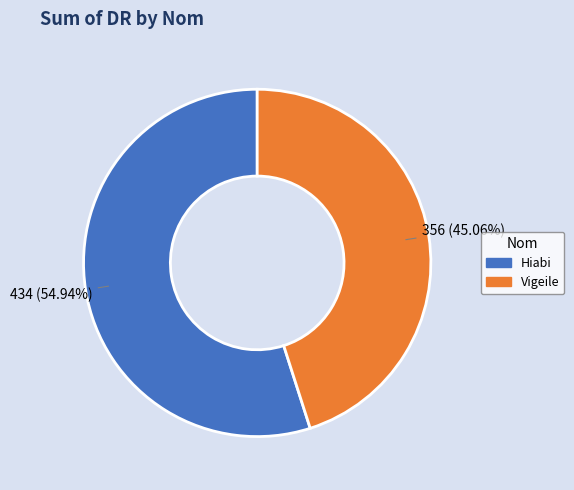

The Hiabi slice represents 65% of the pie. True or false?

False